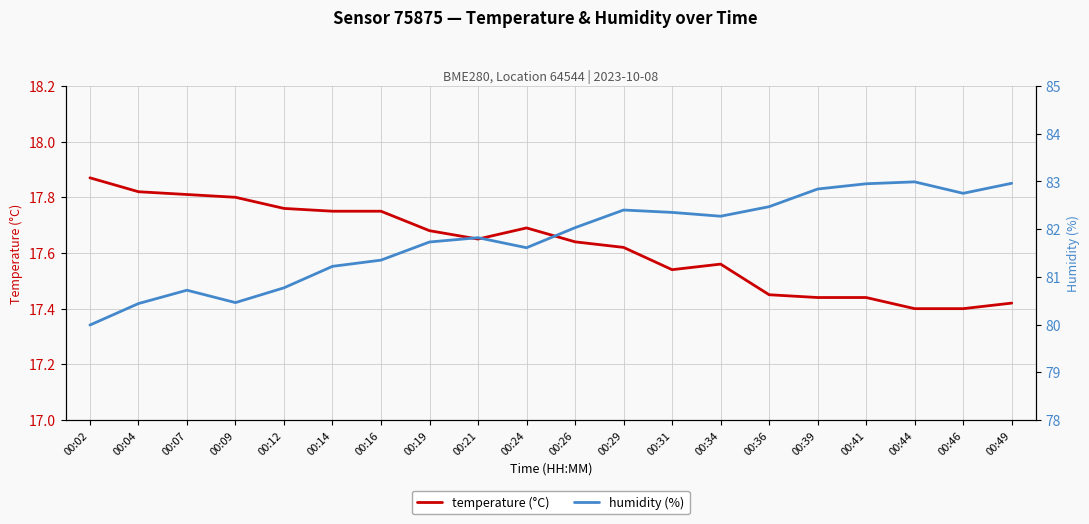

At which category is the sum across all series the highest?

00:41